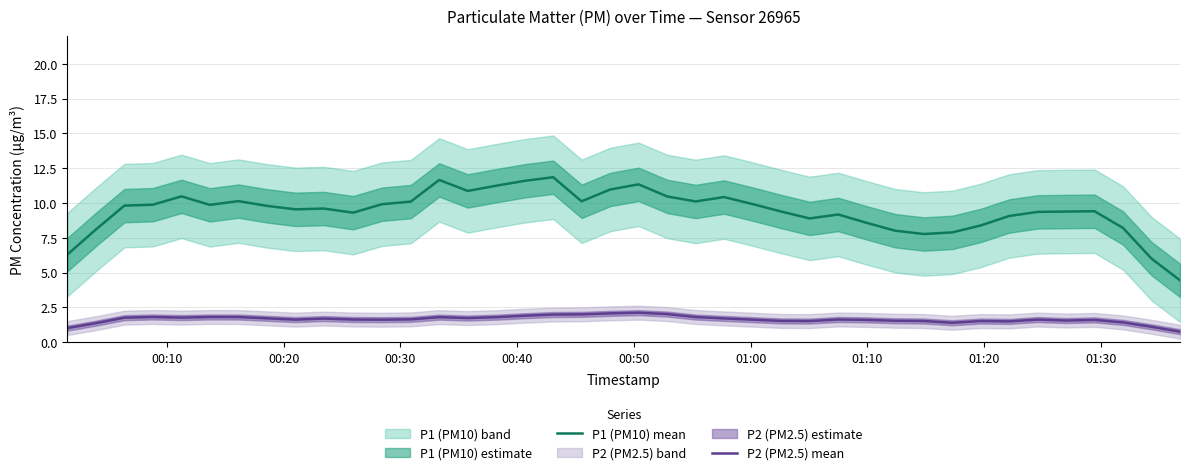

In P1 (PM10) mean, how many points are higher than both neighbors (excluding endpoints)?

9